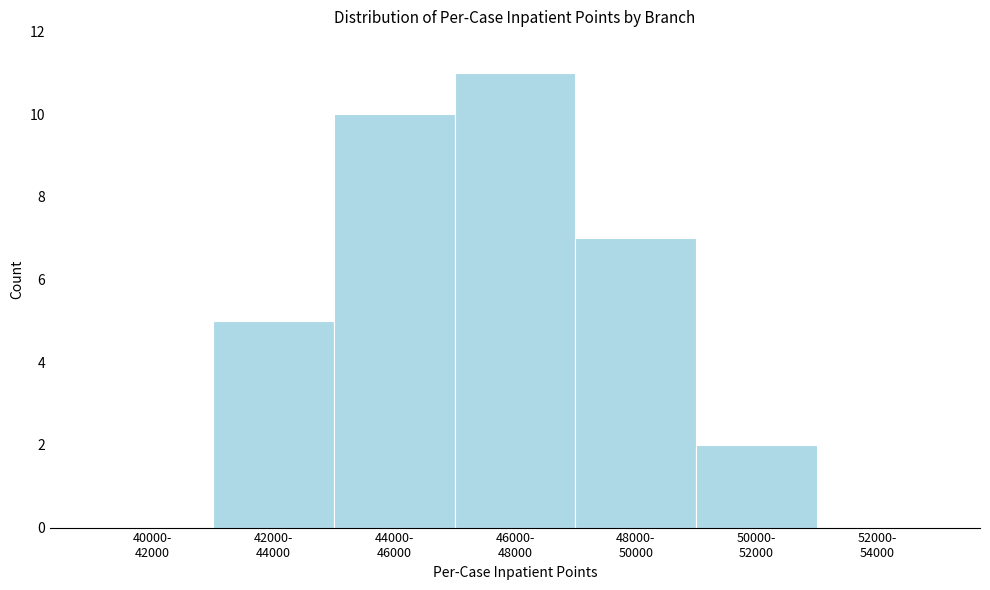

What is the sum of all values?

35